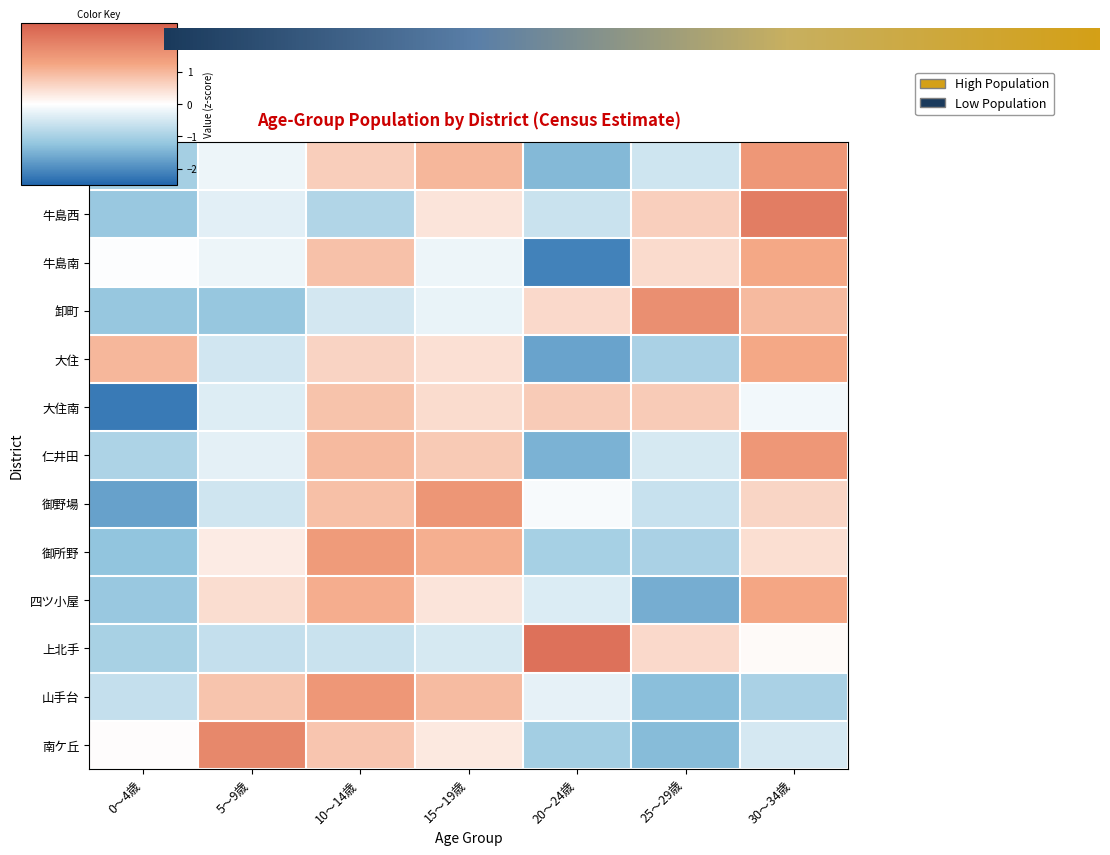

What value does the 御所野 series have at 5～9歳?

0.3